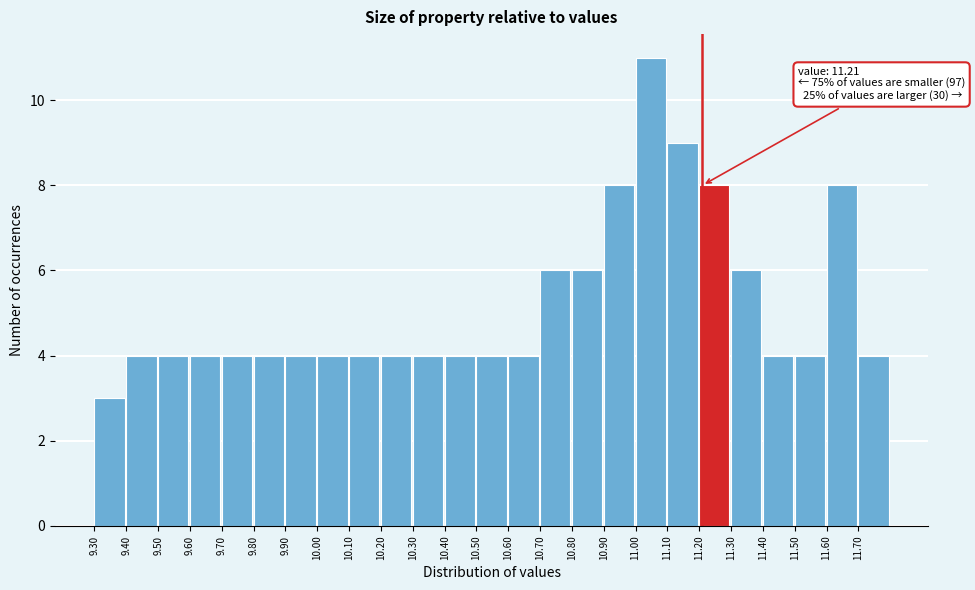

Which range on the x-axis has the tallest bar?

11.0 to 11.1